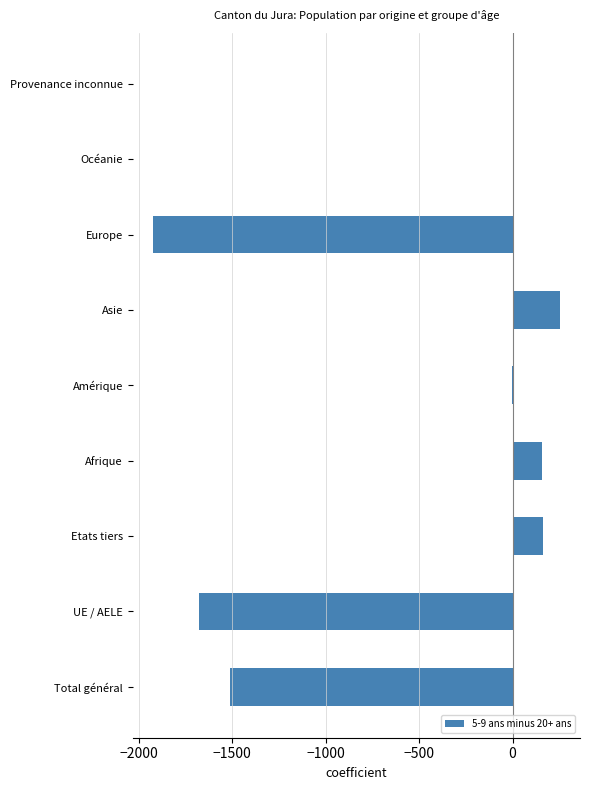

Between Asie and Etats tiers, which is larger?

Asie